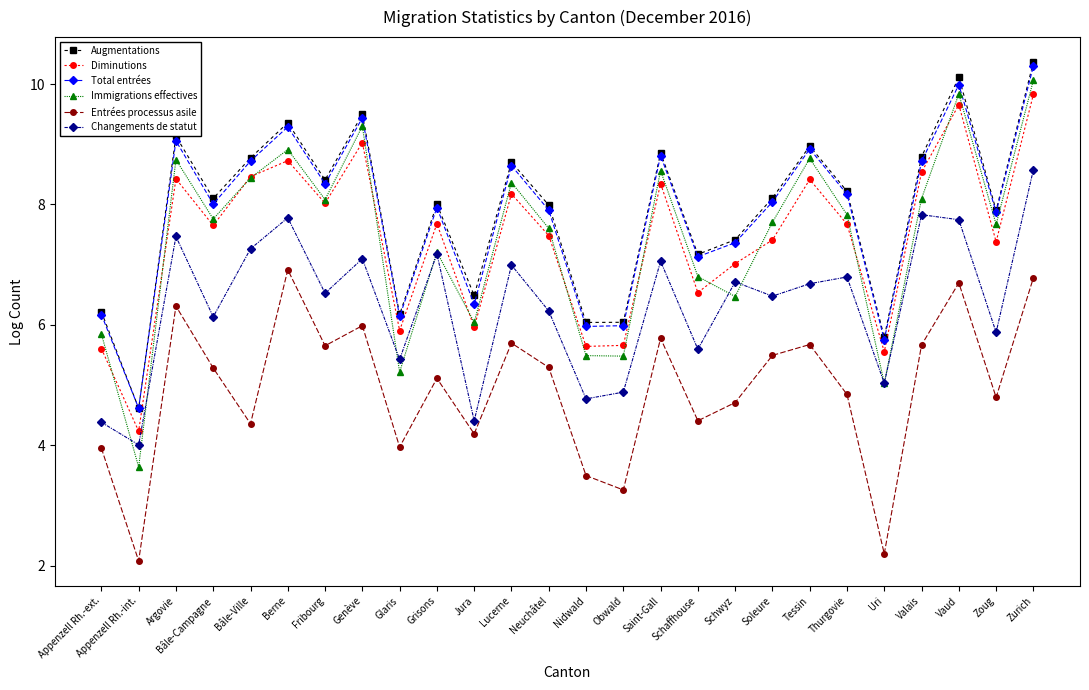

What position from the left is Bâle-Ville?

5